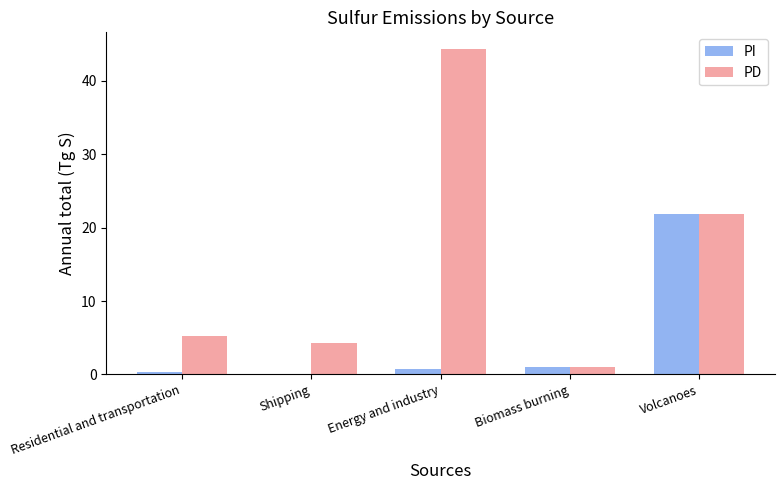

What is the total value across all series at Energy and industry?

45.1